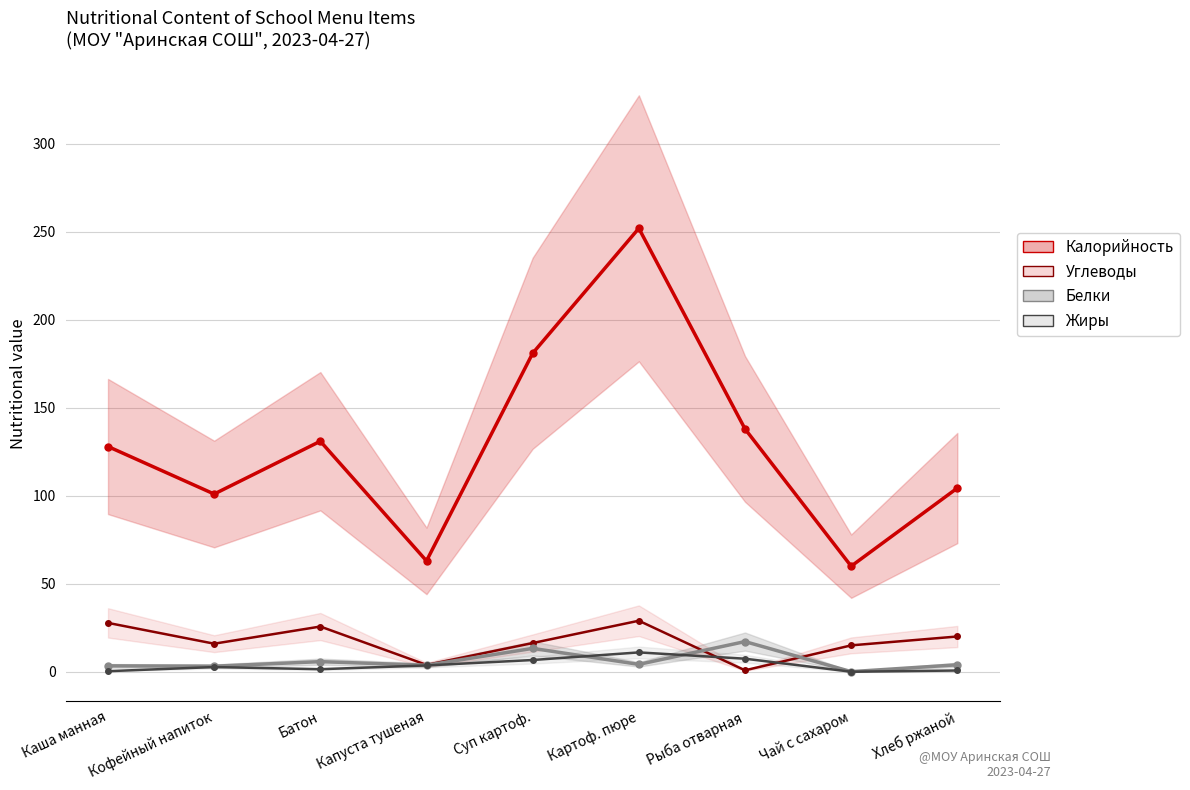

What is the sum of all Калорийность values?

1158.4